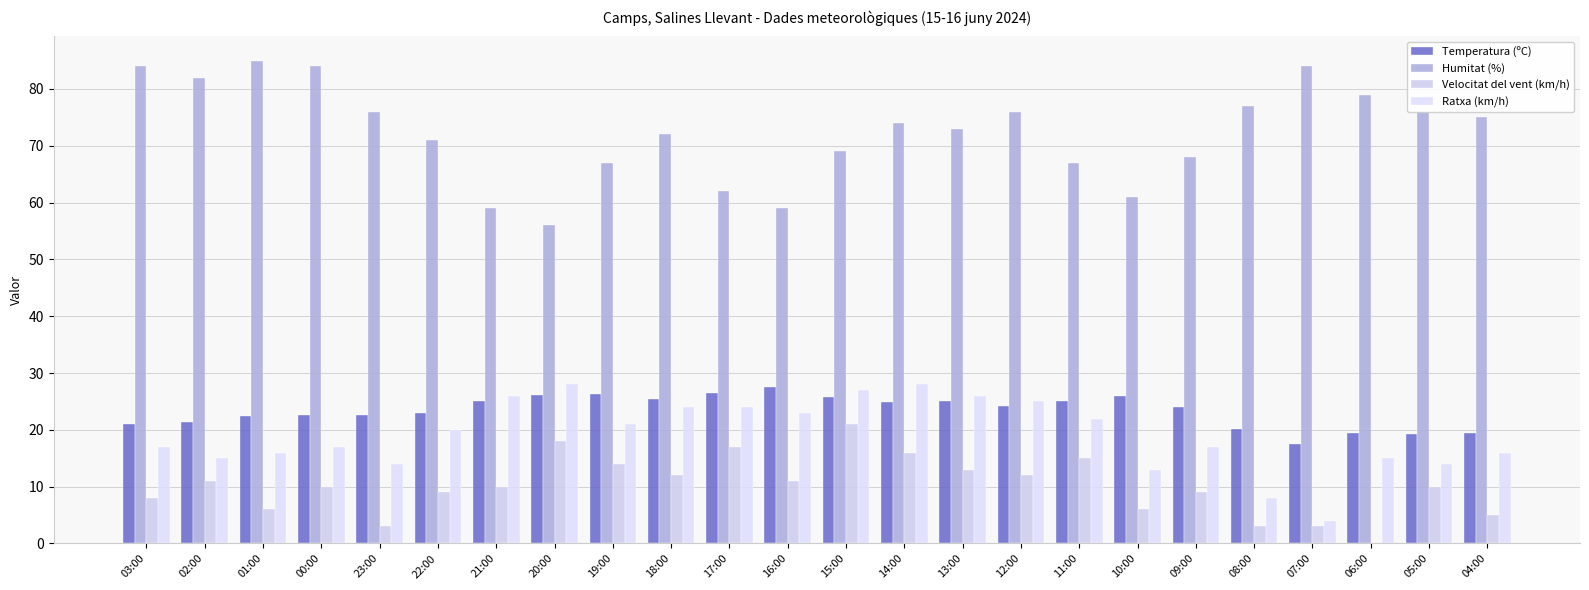

Which series has the largest total across all categories?

Humitat (%)